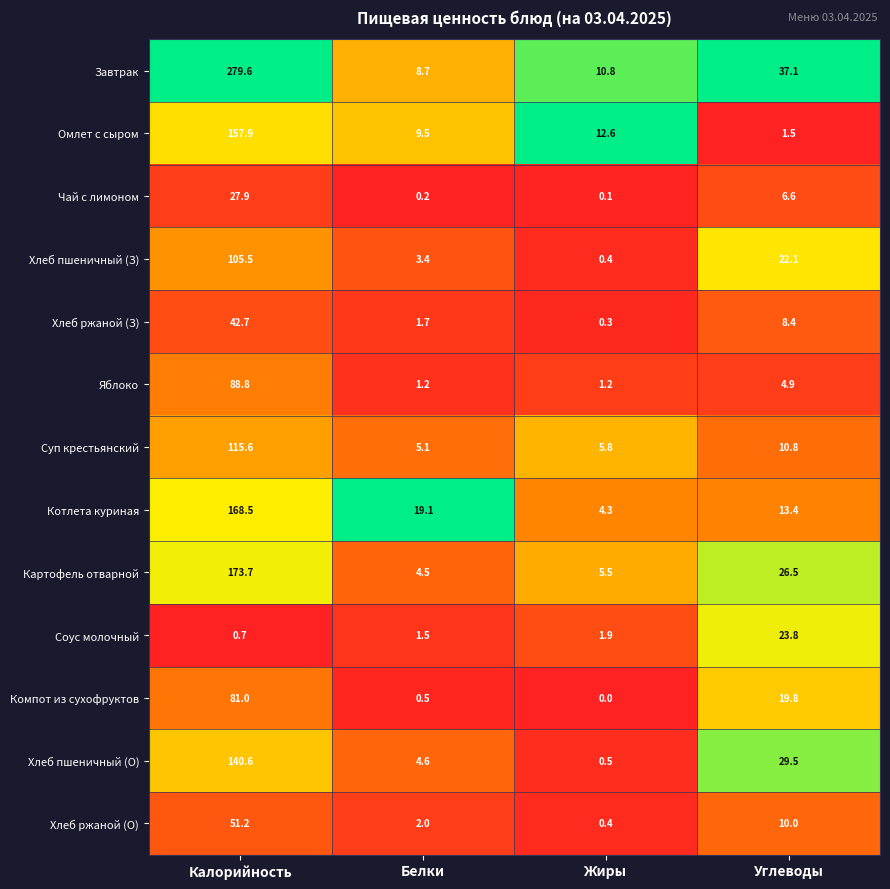

At which label does Омлет с сыром first exceed 12?

Калорийность